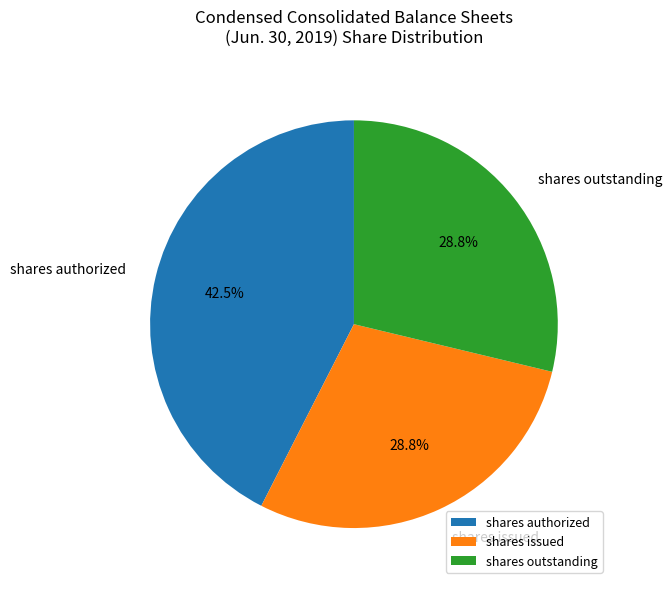

Approximately how many times larger is the value at shares issued compared to shares authorized?

0.7